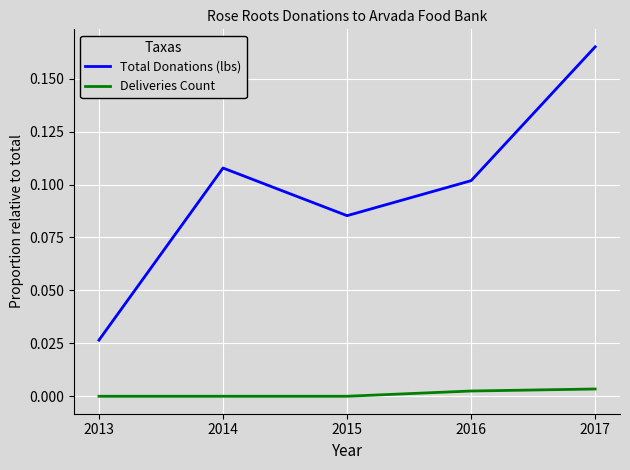

Which category has the lowest value in the Total Donations (lbs) series?

2013